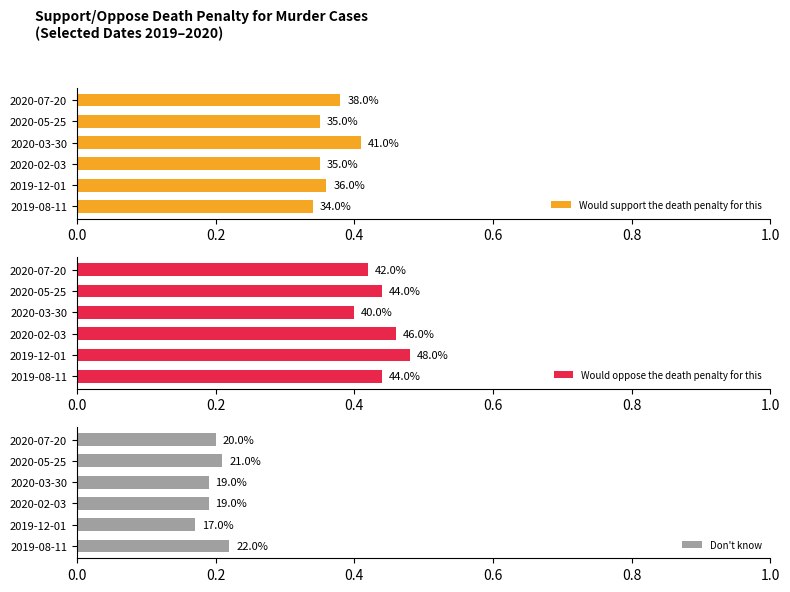

How many Would oppose the death penalty for this values are between 0 and 1?

6